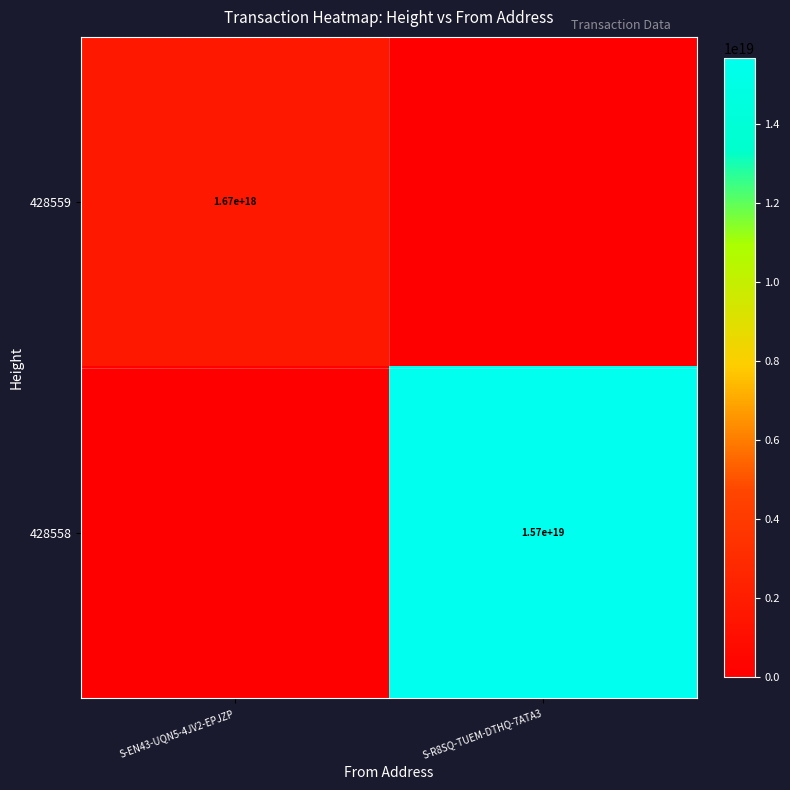

The value of 428559 at S-EN43-UQN5-4JV2-EPJZP is 1670000000000000000. True or false?

True